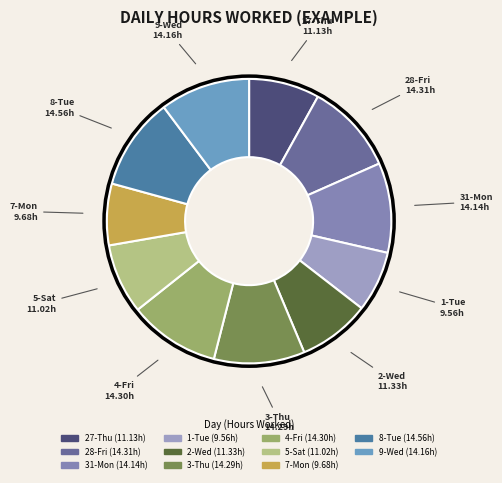

Does 27-Thu account for over 50% of the chart?

No